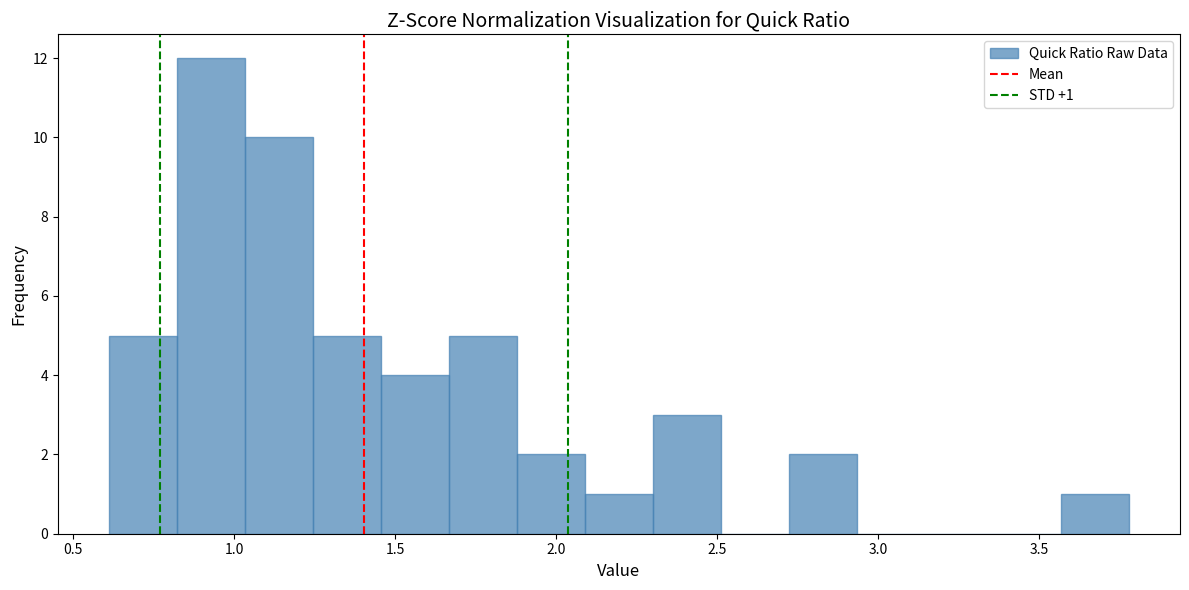

Which range on the x-axis has the tallest bar?

0.80 to 1.05